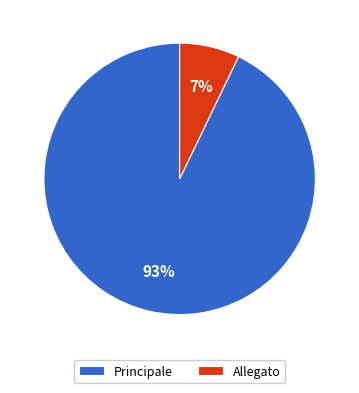

True or false: Allegato accounts for 1% of the total.

False